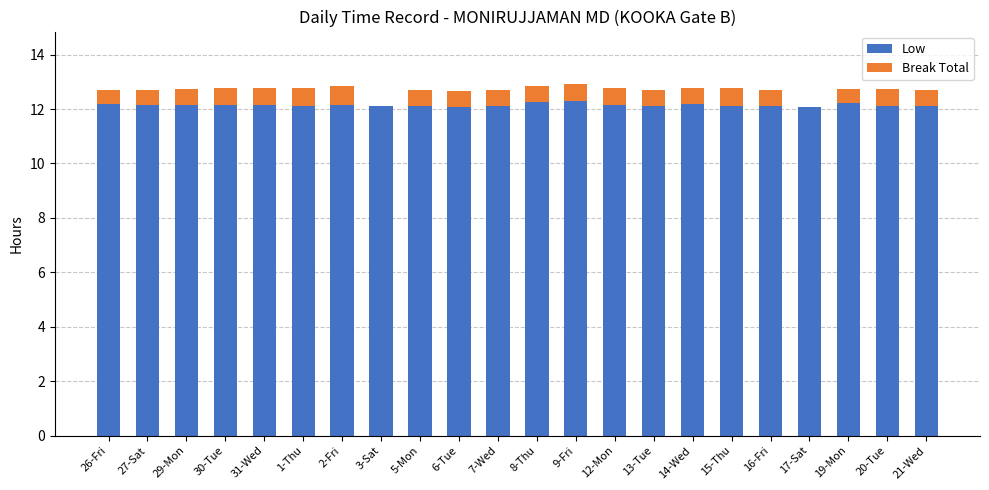

Count the number of categories in the chart.

22